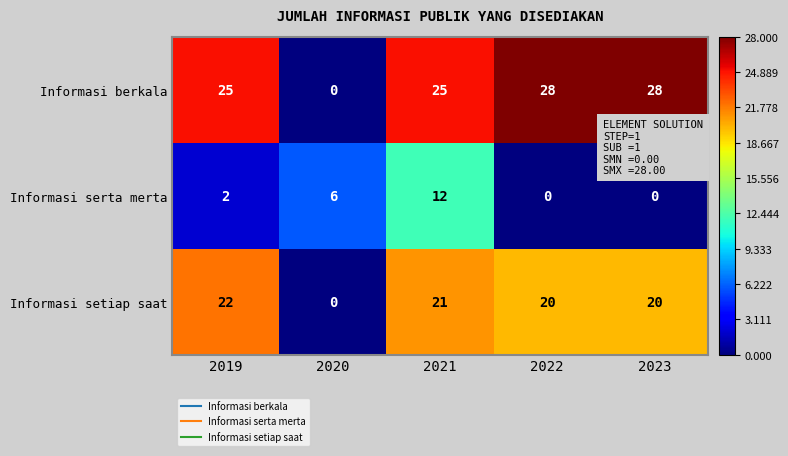

What is the average value of the Informasi serta merta series?

4